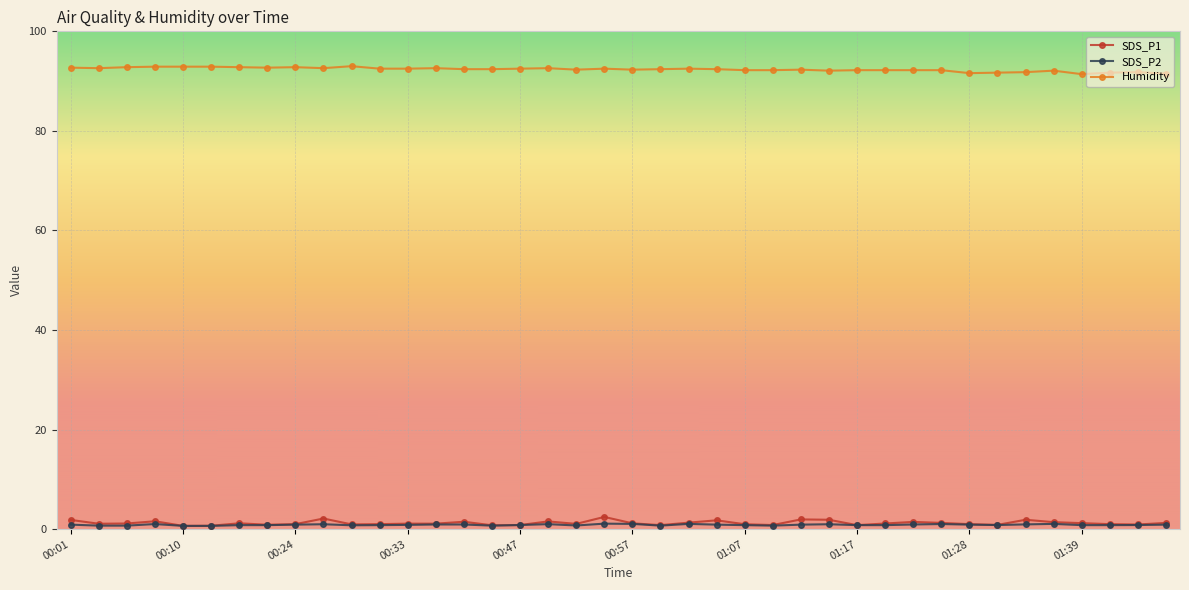

What is the maximum value shown in the chart?

93.0